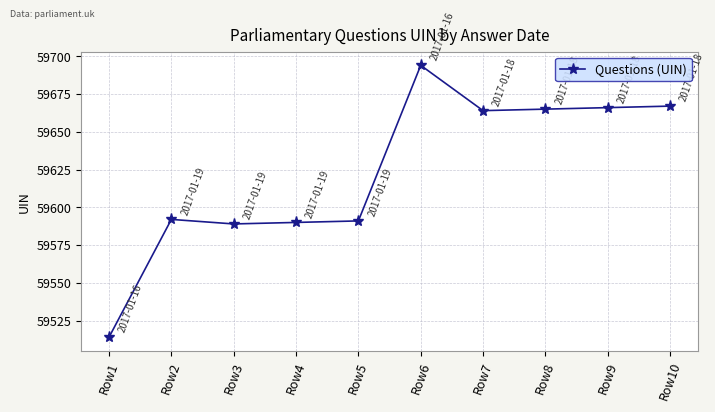

At which category does the chart reach its peak across all series?

Row6